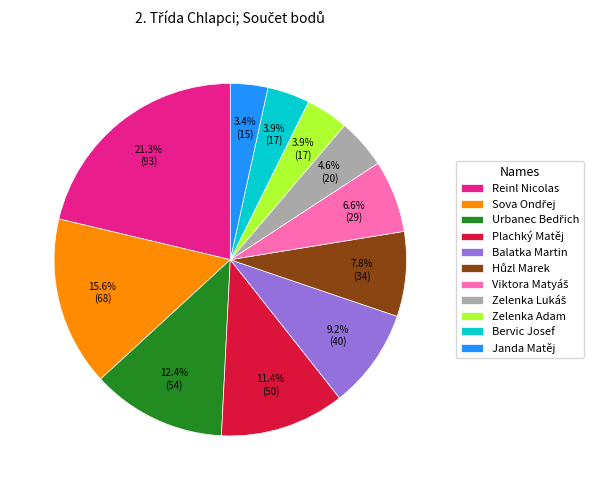

What percentage do Janda Matěj and Reinl Nicolas together represent?

24.7%